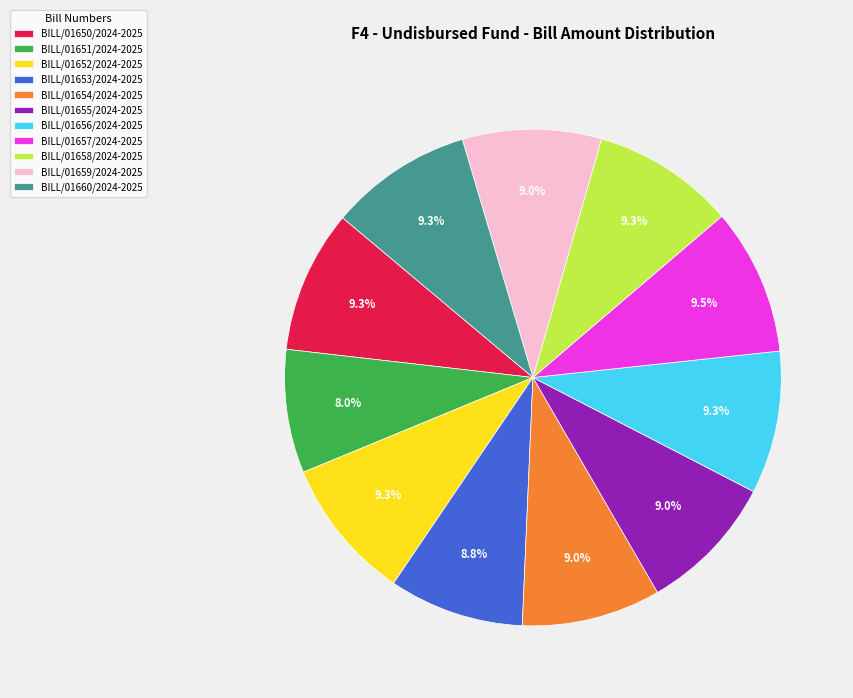

How much of the chart is everything except BILL/01654/2024-2025?

91.0%